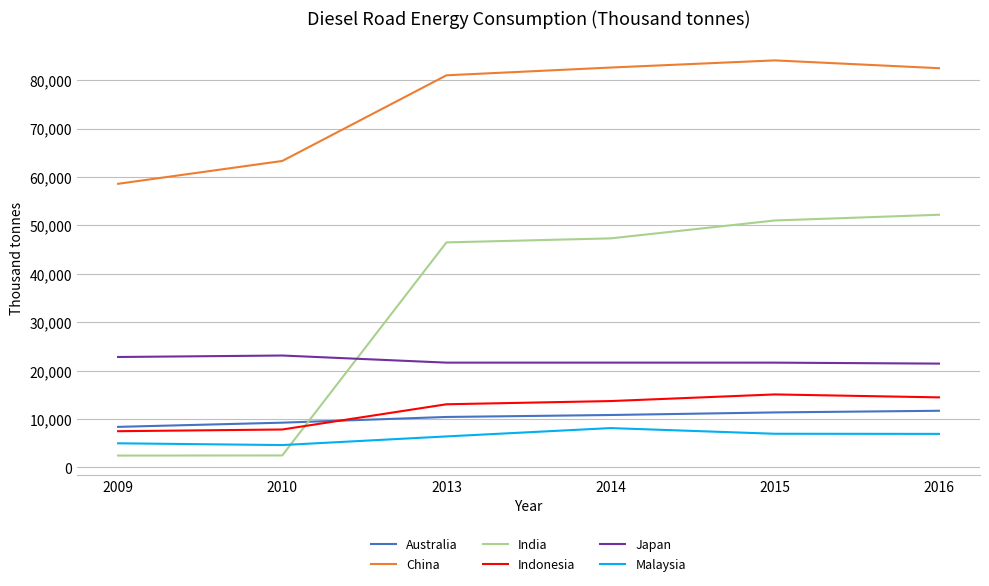

Does the chart have visible grid lines?

Yes